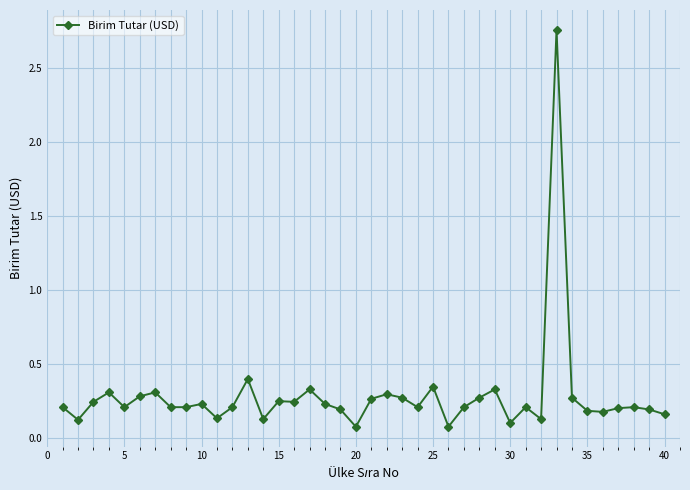

What is the difference between the maximum and minimum values?

2.7